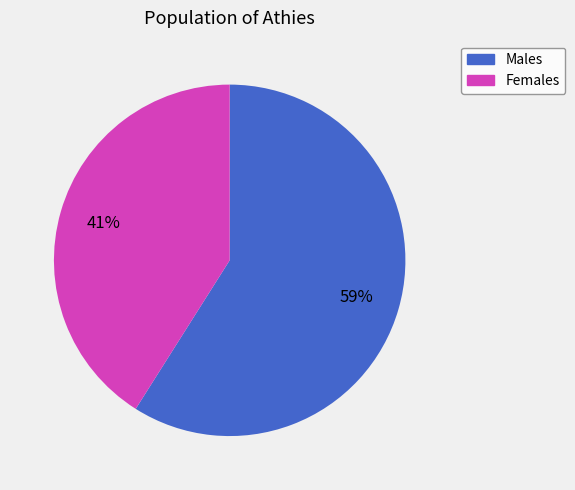

To the nearest percent, what is the difference between the largest and smallest slice percentages?

18%